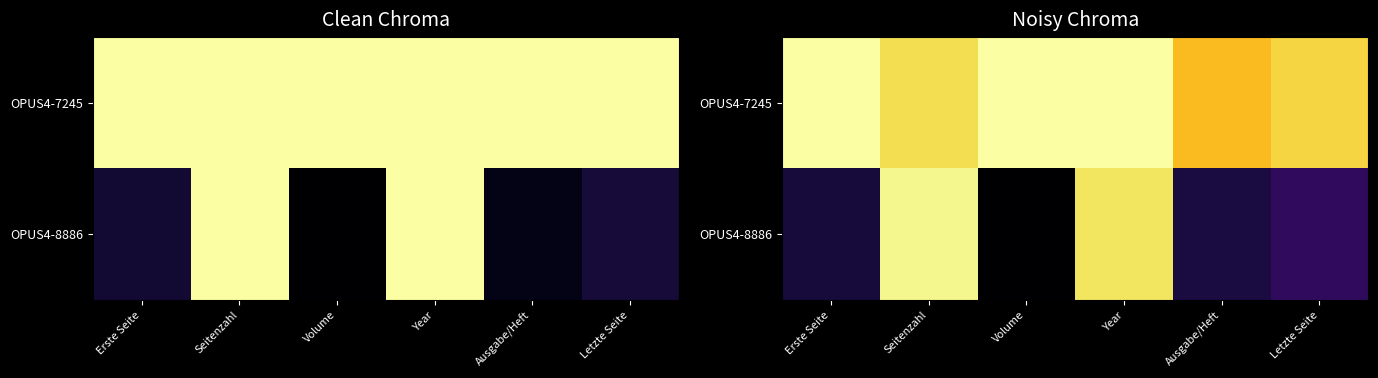

Rank the series at Letzte Seite from lowest to highest value.

OPUS4-8886, OPUS4-7245